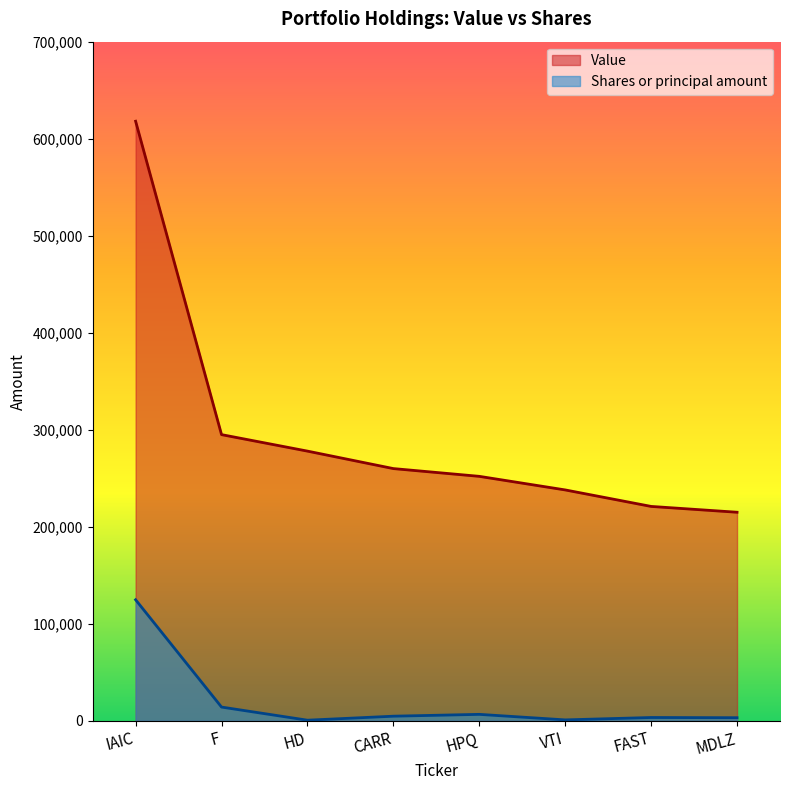

What is the value of the Shares or principal amount point at the 6th from the left?

985